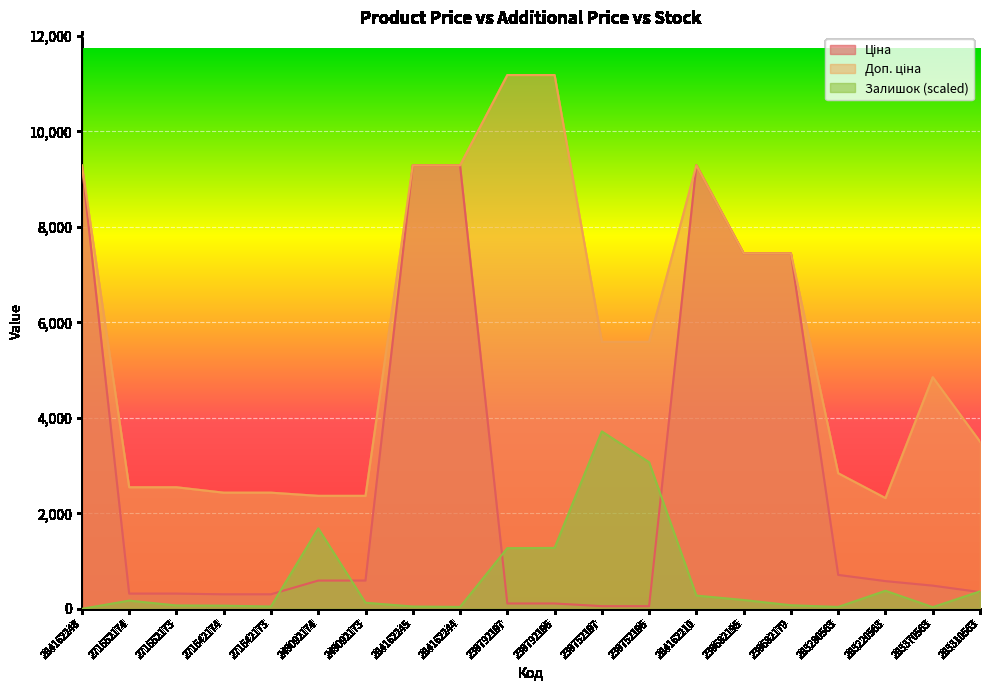

Which has a higher value, 283370563 or 284162244?

284162244